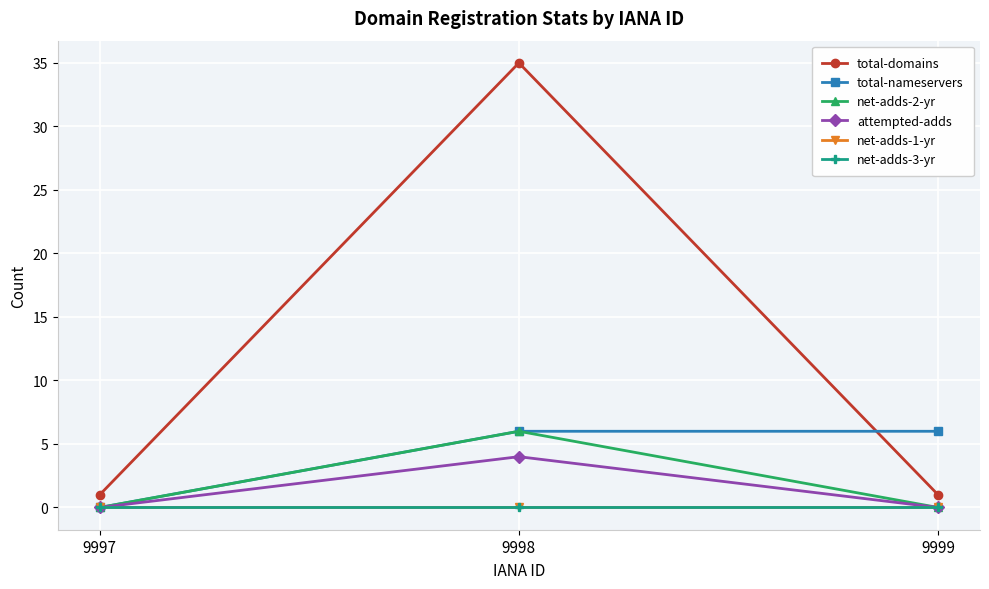

Is this an area chart (filled region under the line)?

No